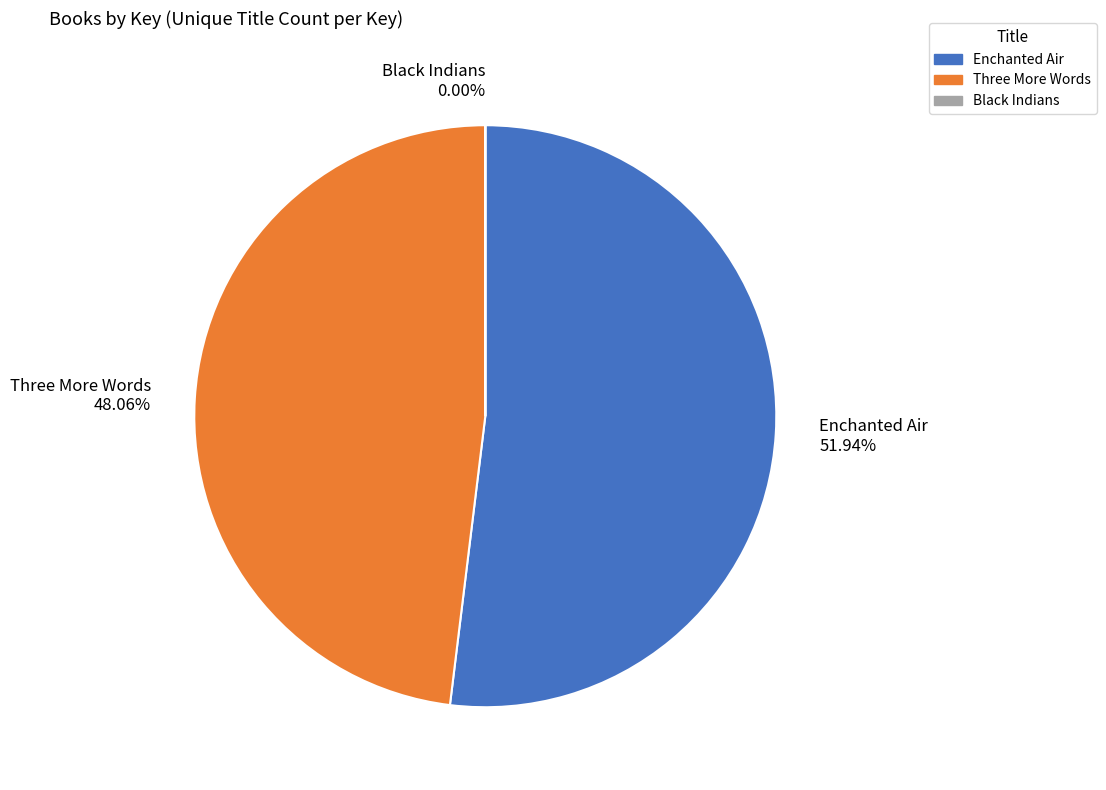

What is the largest slice in the pie chart?

Enchanted Air